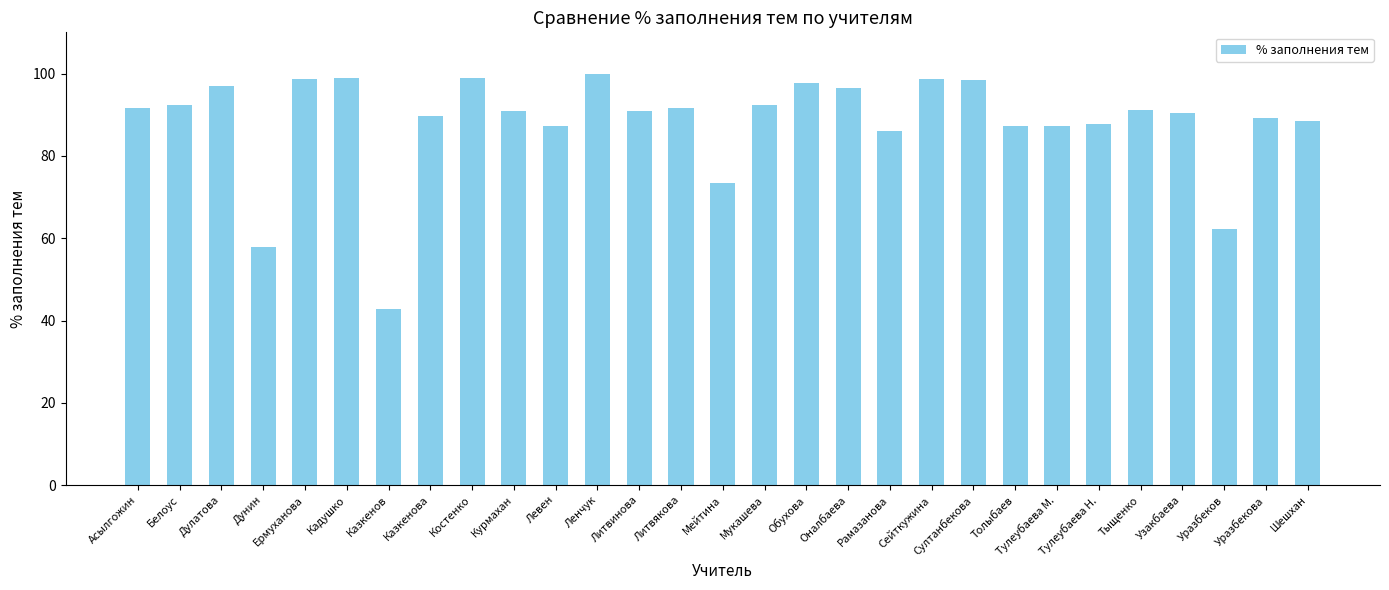

Approximately how many times larger is the value at Литвякова compared to Кадушко?

0.9